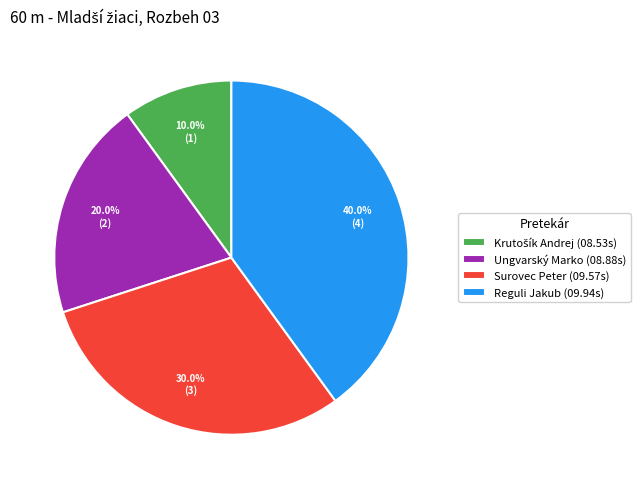

Approximately how many times larger is the value at Ungvarský Marko (08.88s) compared to Reguli Jakub (09.94s)?

0.5